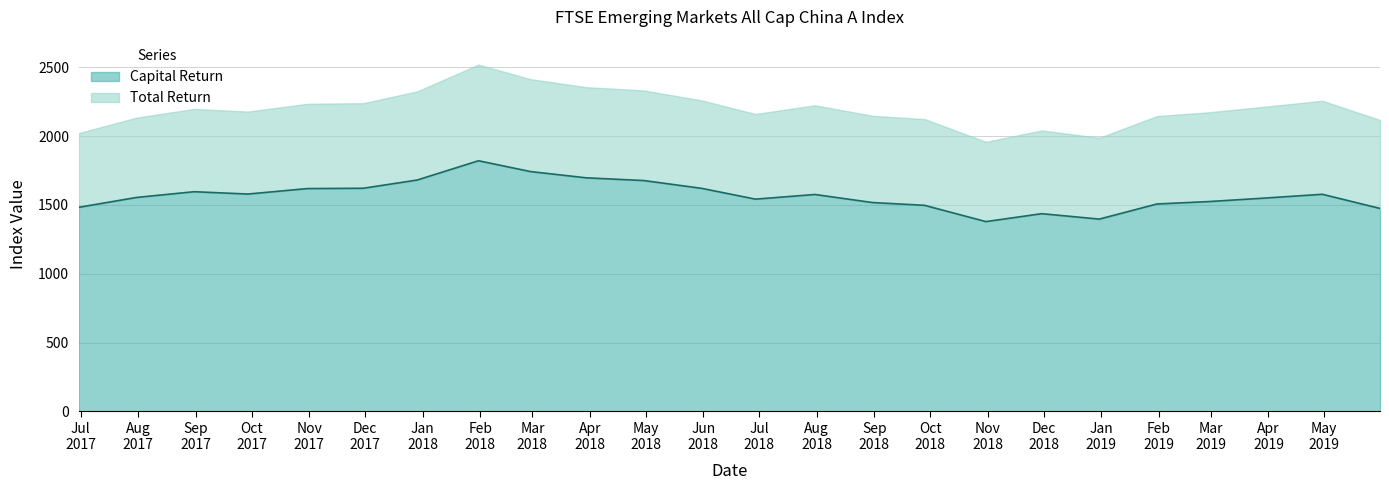

True or false: the data has more than 1 interior local peaks.

True